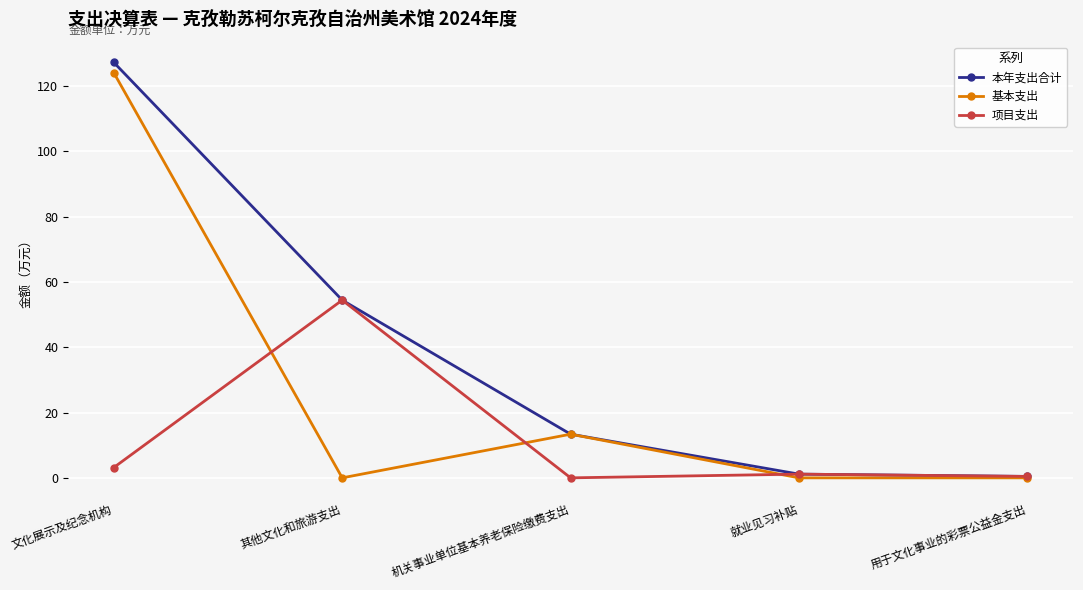

Is this an area chart (filled region under the line)?

No